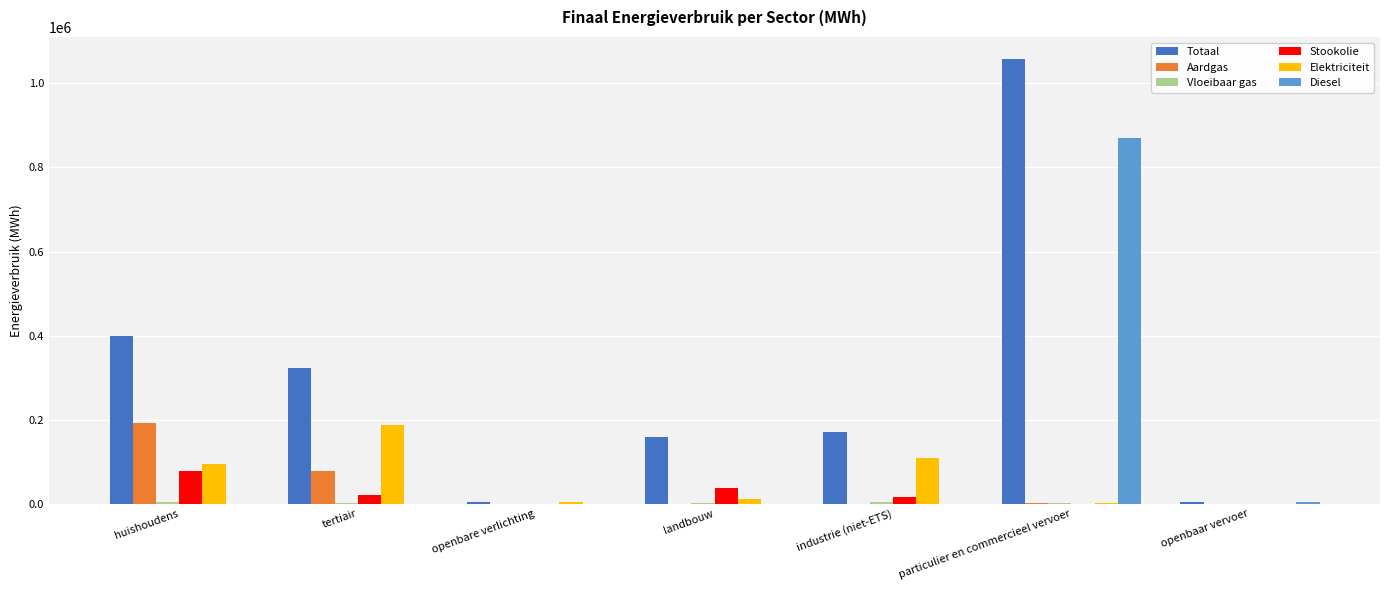

At which label does Elektriciteit reach its peak?

tertiair